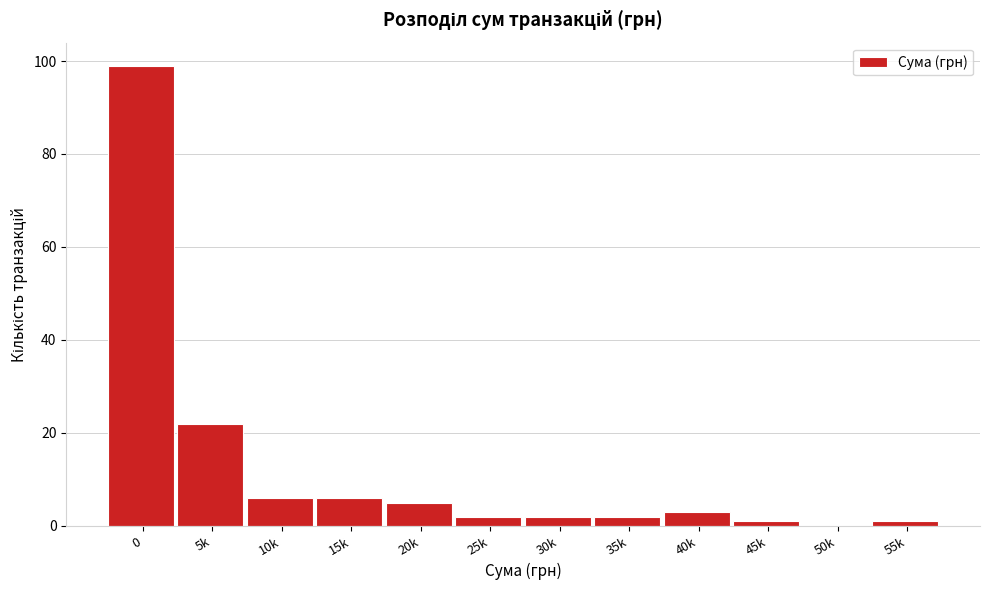

Reading left to right, what are all the values shown in this chart?

0=99	5k=22	10k=6	15k=6	20k=5	25k=2	30k=2	35k=2	40k=3	45k=1	50k=0	55k=1